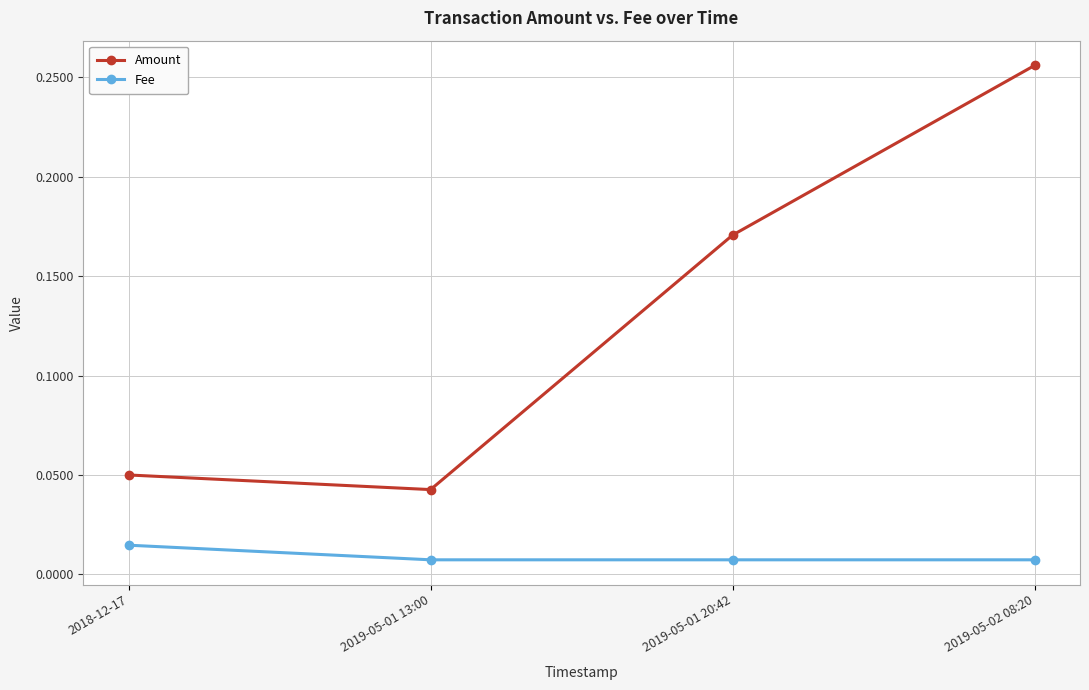

Count the Fee values in the range 0 to 1.

4